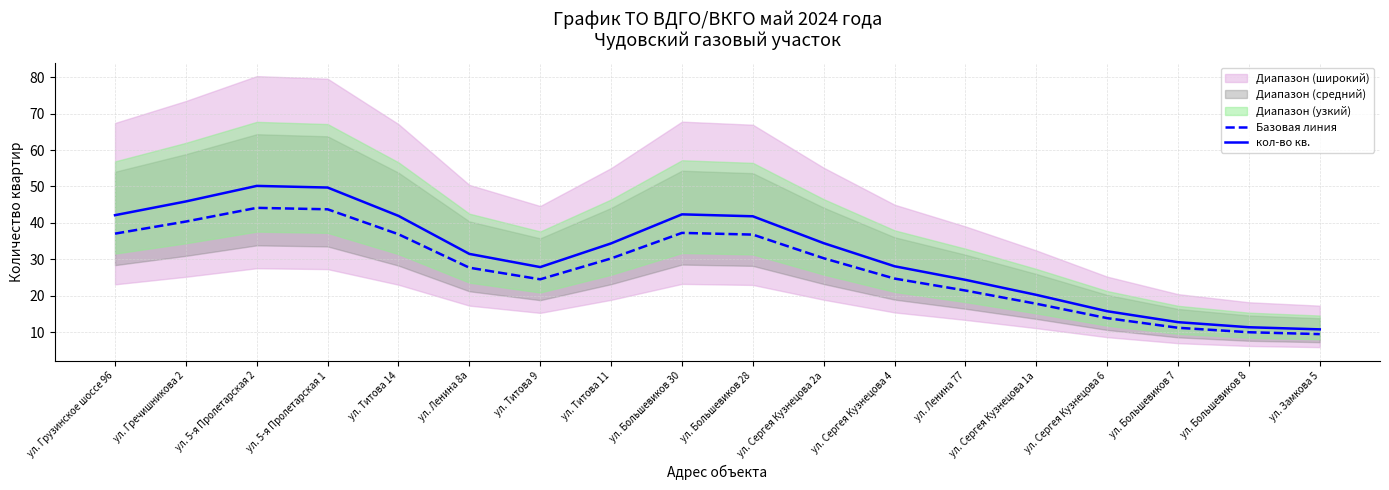

What is the difference between the highest and lowest values at ул. Сергея Кузнецова 1а?

2.4